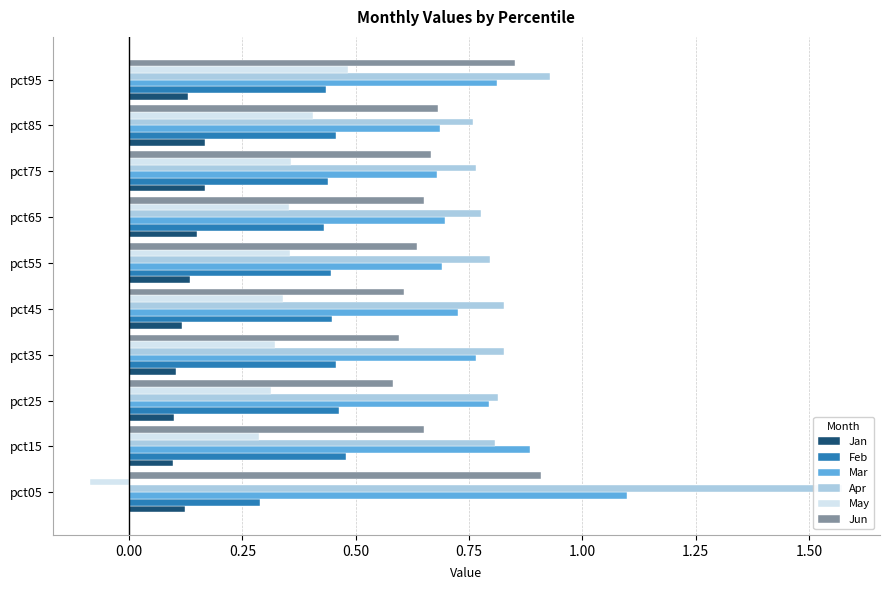

The value of Apr at pct25 is 0.3. True or false?

False